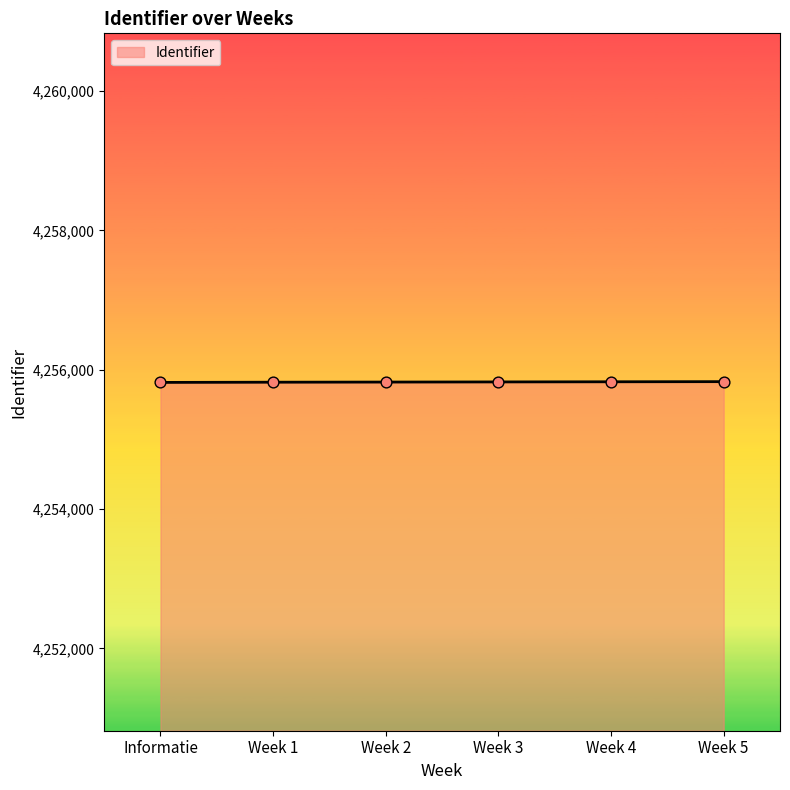

What is the ratio of the value at Week 5 to the value at Informatie?

1.0